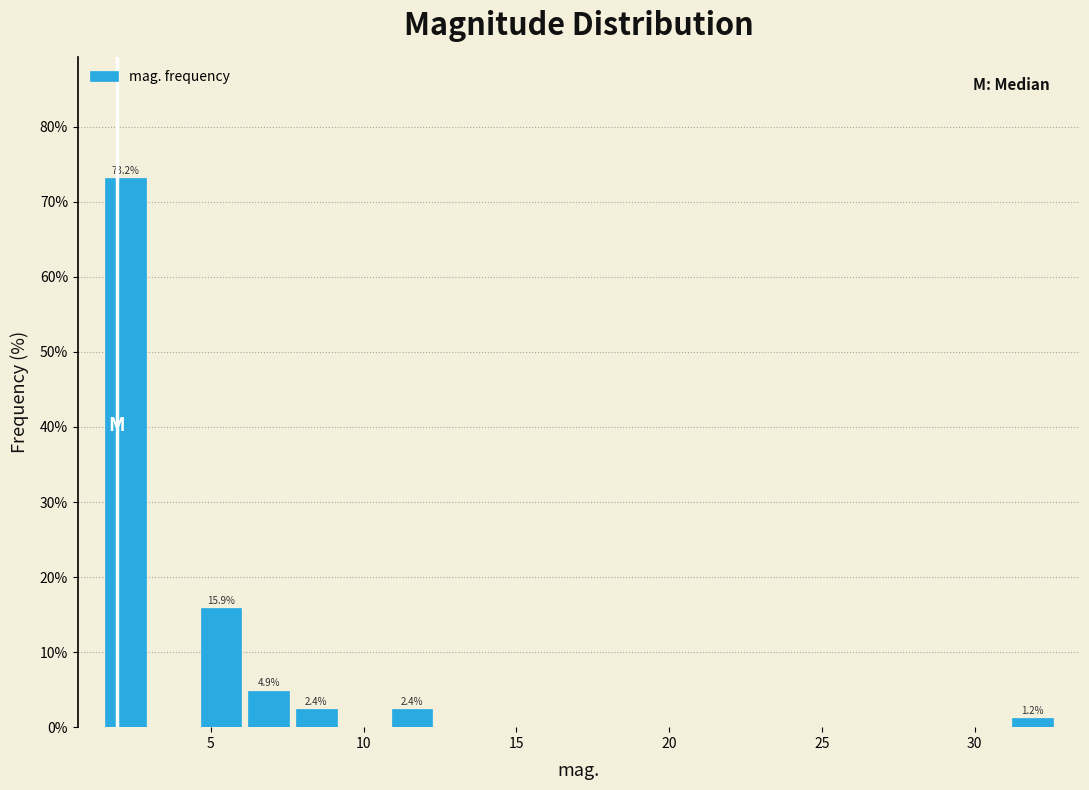

Read against the x-axis, roughly where is the centre of the tallest bar?

2.0